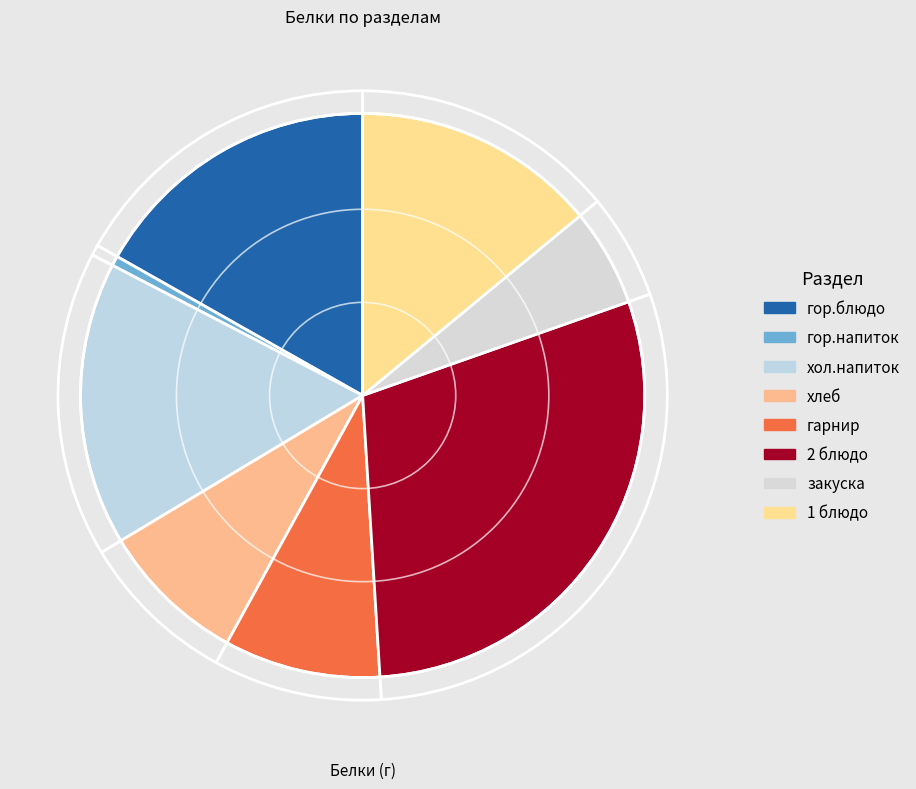

Rank the categories by value from highest to lowest.

2 блюдо, гор.блюдо, хол.напиток, 1 блюдо, гарнир, хлеб, закуска, гор.напиток